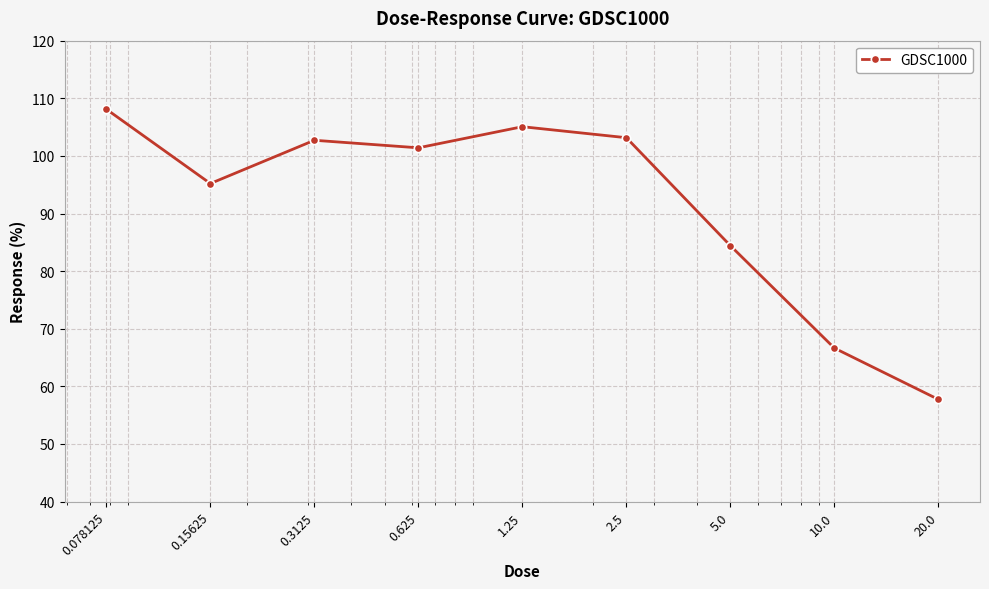

What is the sum of all values?

824.4